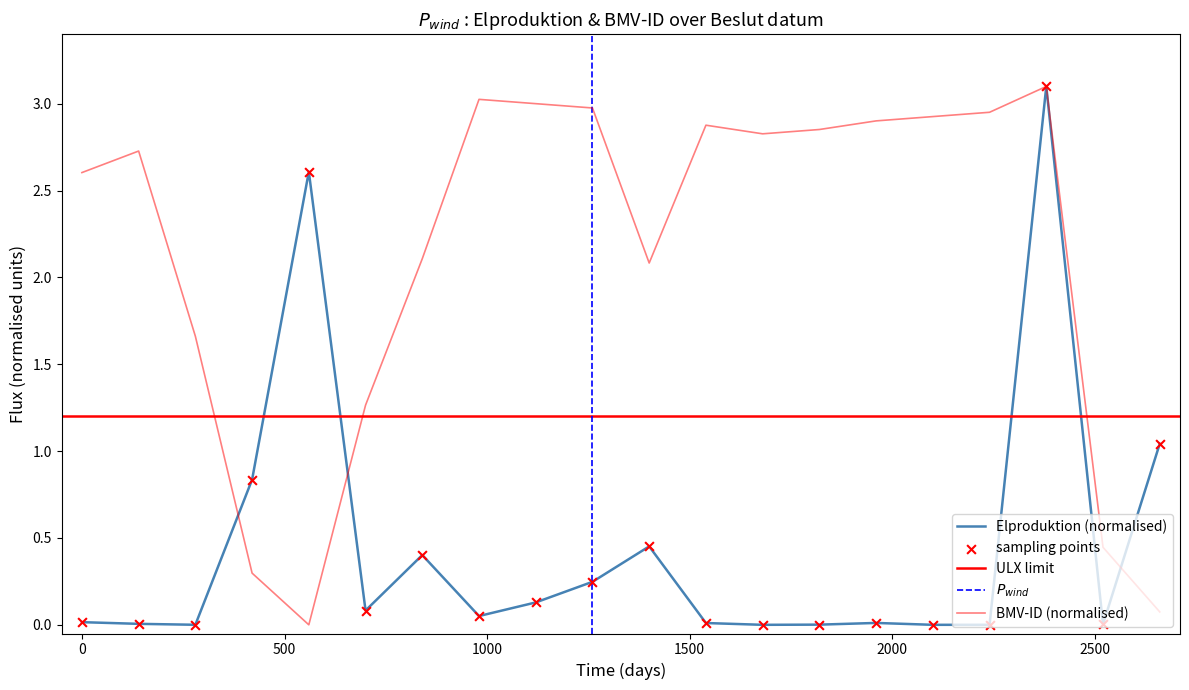

Which series has the largest Y range (max minus min)?

Elproduktion